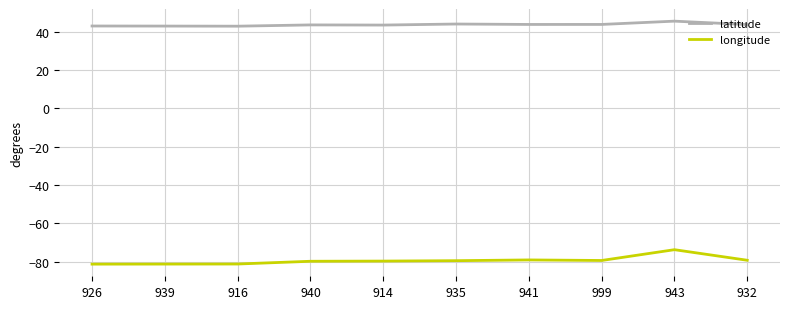

What is the difference between the highest and lowest values at 940?

123.4